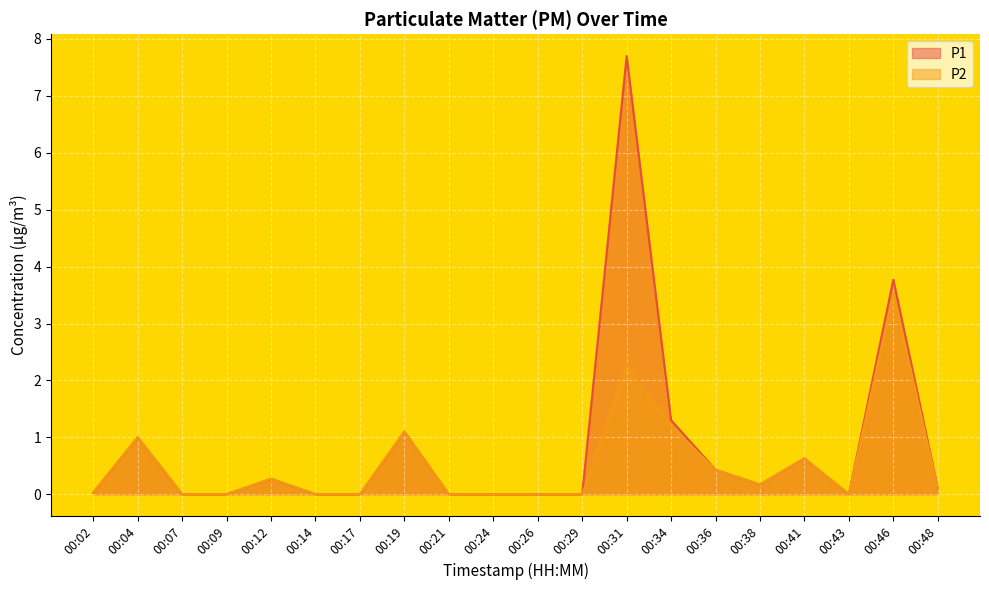

What are all the series names shown in the legend?

P1, P2